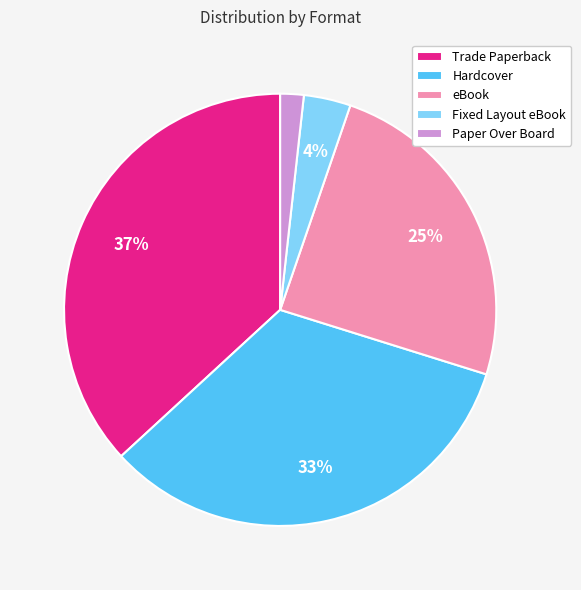

Which category has the biggest portion of the pie?

Trade Paperback